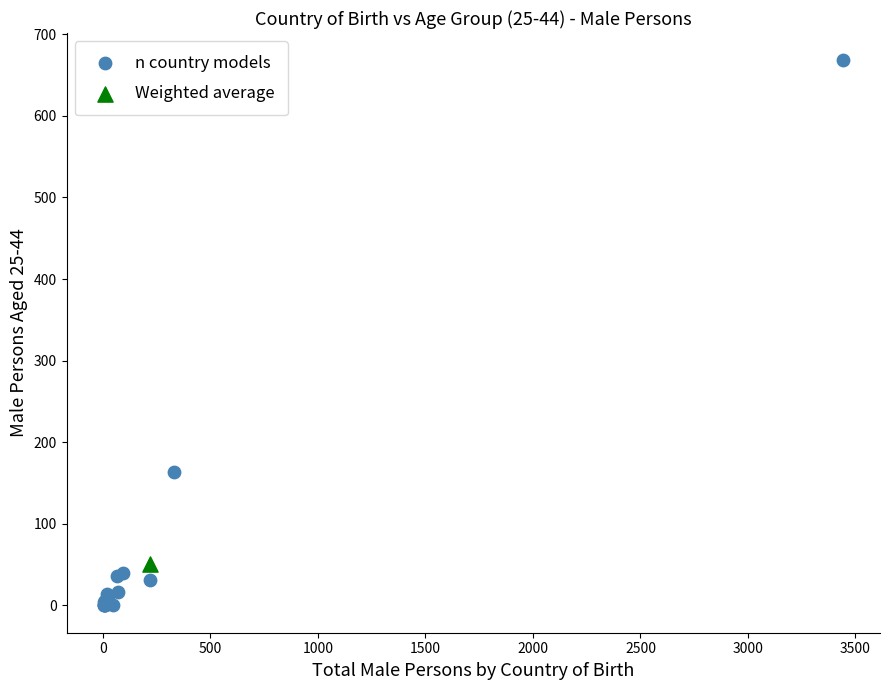

What are all the series names shown in the legend?

n country models, Weighted average